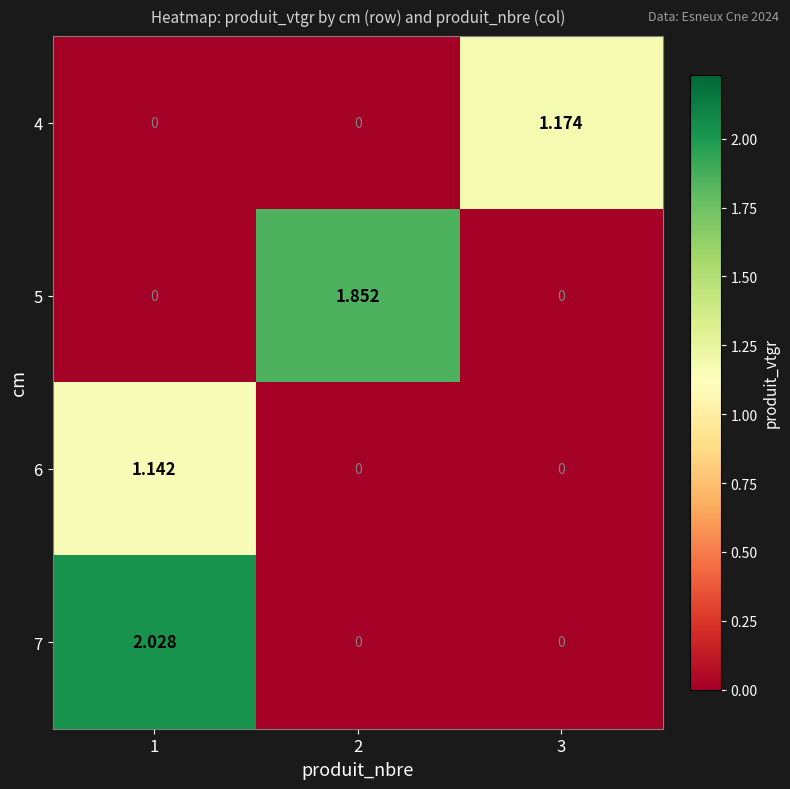

Is the value of 7 at 1 greater than the value of 4 at 3?

Yes